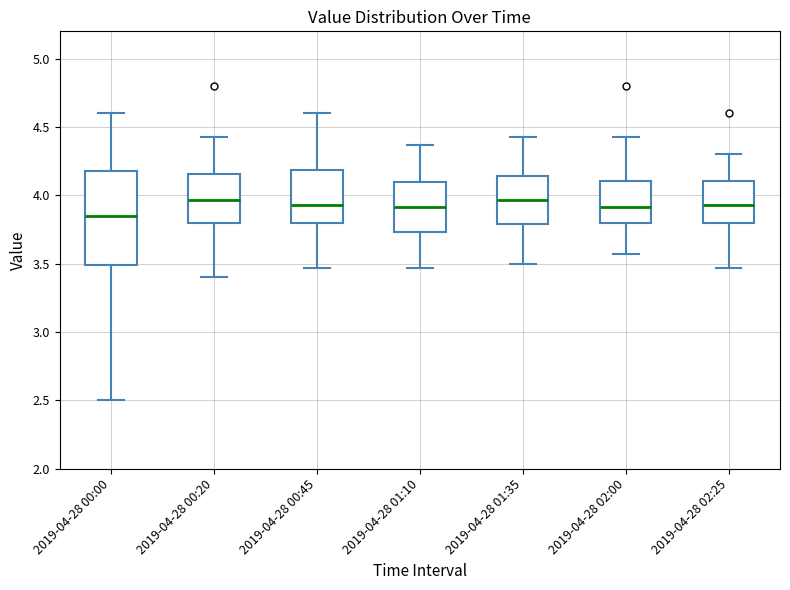

Comparing the boxes themselves (not the whiskers), which one is the tallest?

2019-04-28 00:00